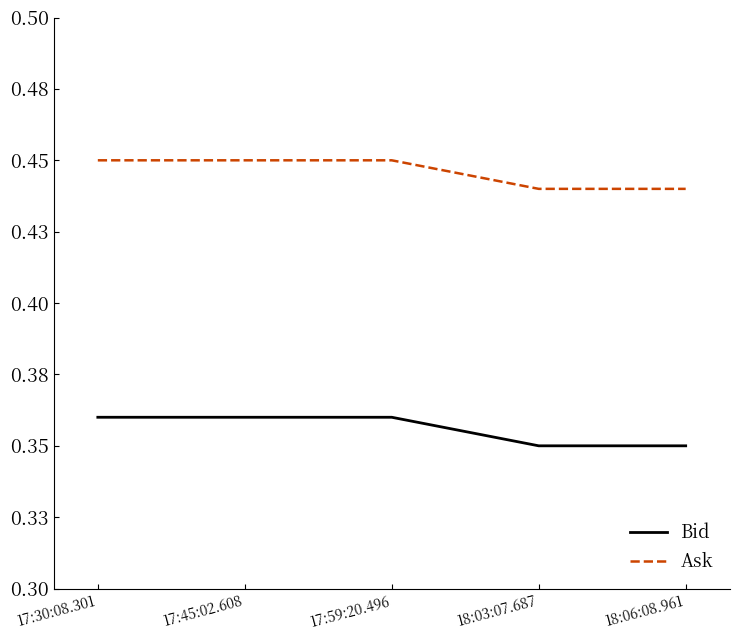

What is the value of the Bid point at the 4th from the left?

0.3